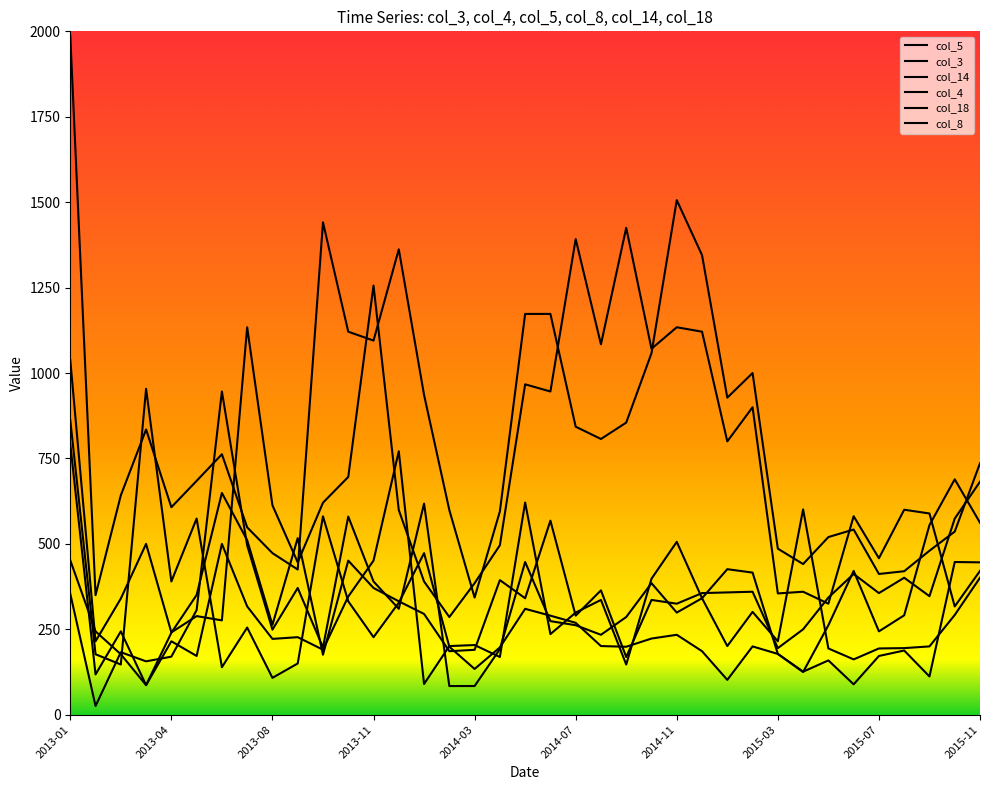

List the series in order of their peak value, highest first.

col_14, col_18, col_3, col_8, col_5, col_4